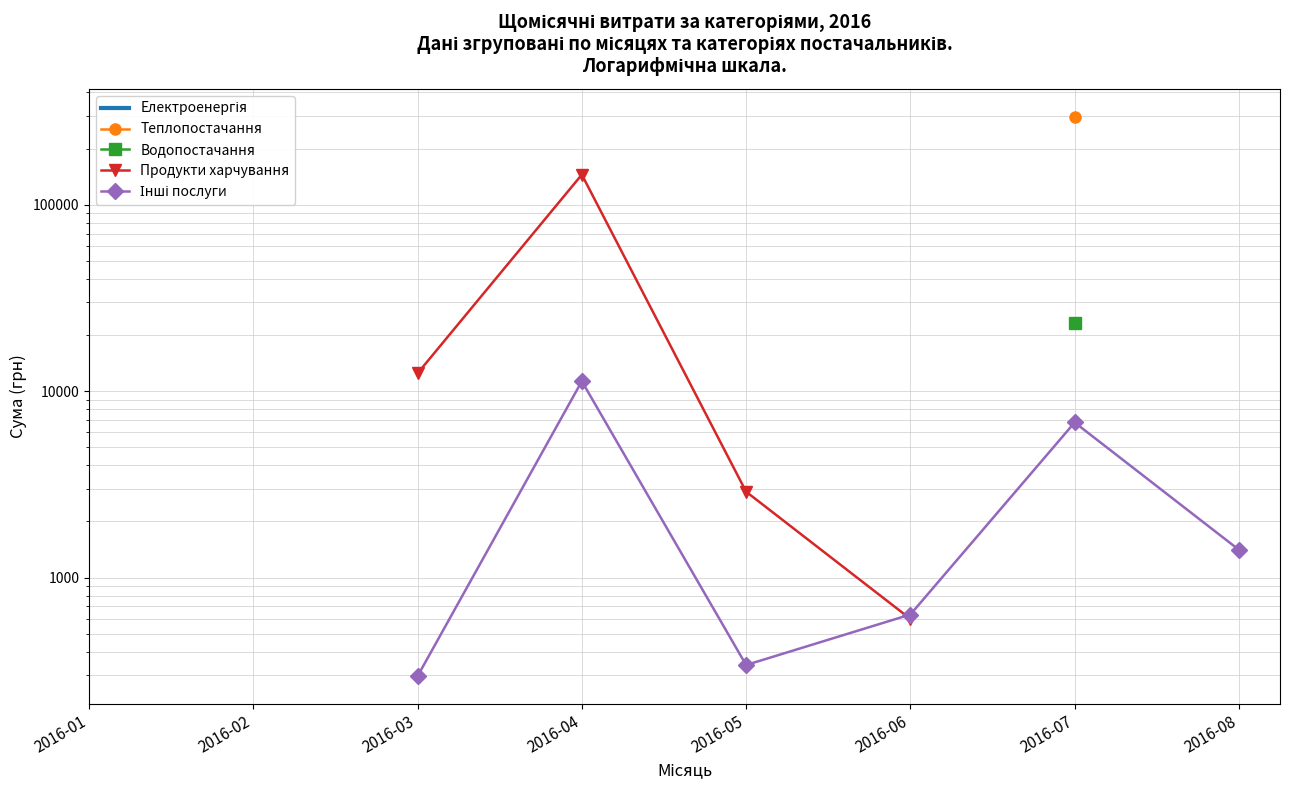

What is the difference between the Продукти харчування values at 2016-05 and 2016-03?

9565.2